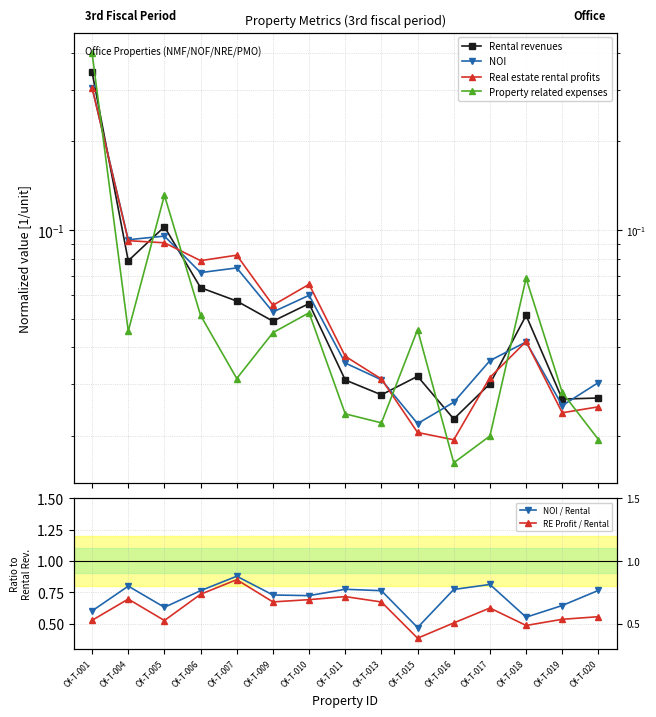

What is the difference between the second highest and minimum values in the NOI series?

0.1